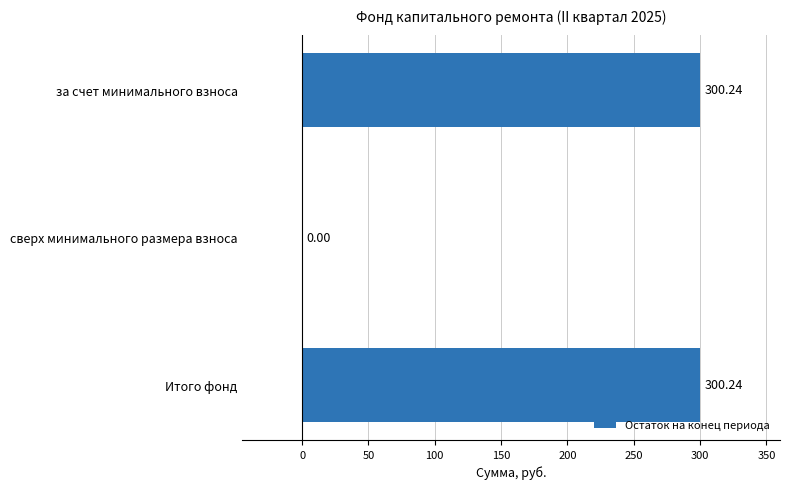

At which label is the value closest to 150?

сверх минимального размера взноса